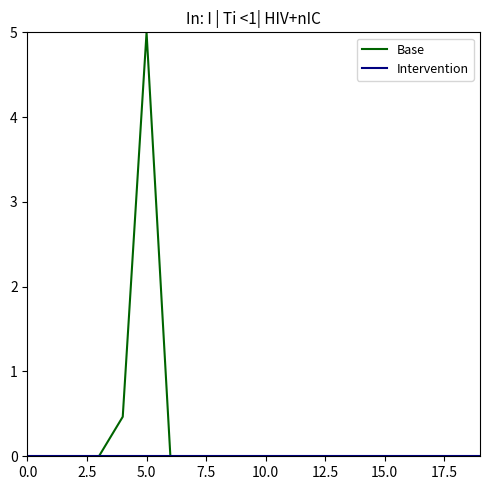

Which series has the largest total across all categories?

Base